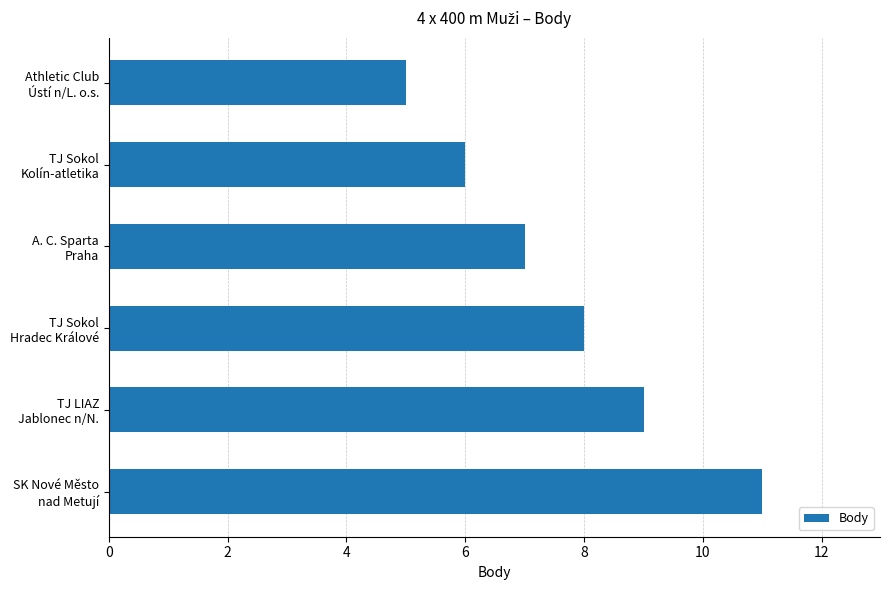

What is the difference between the maximum and minimum values?

6